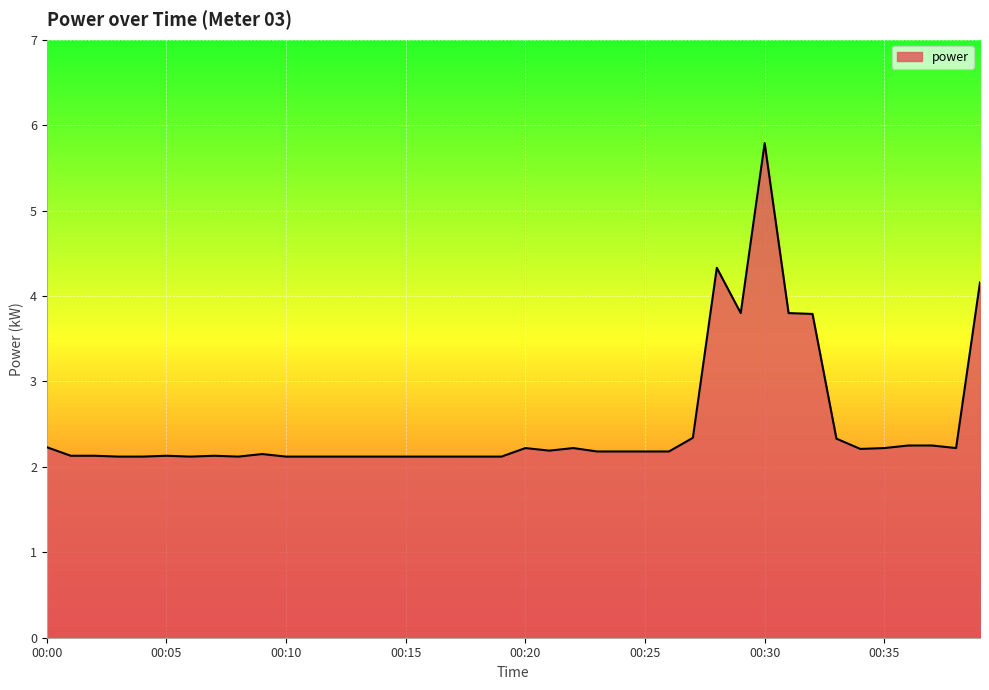

What is the greatest value displayed?

5.8